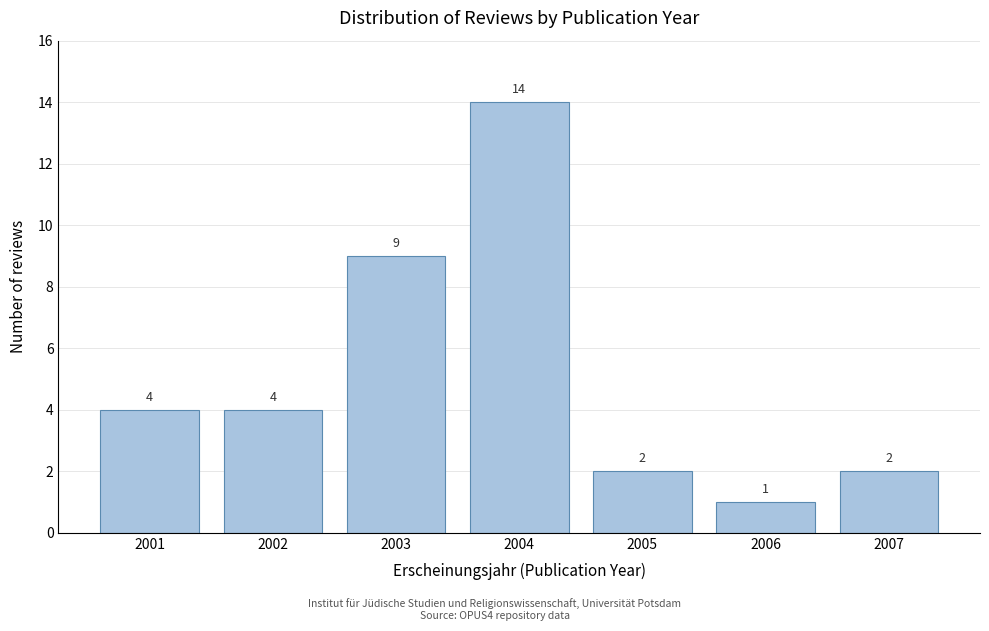

Reading left to right, list all the values displayed in this chart.

4	4	9	14	2	1	2